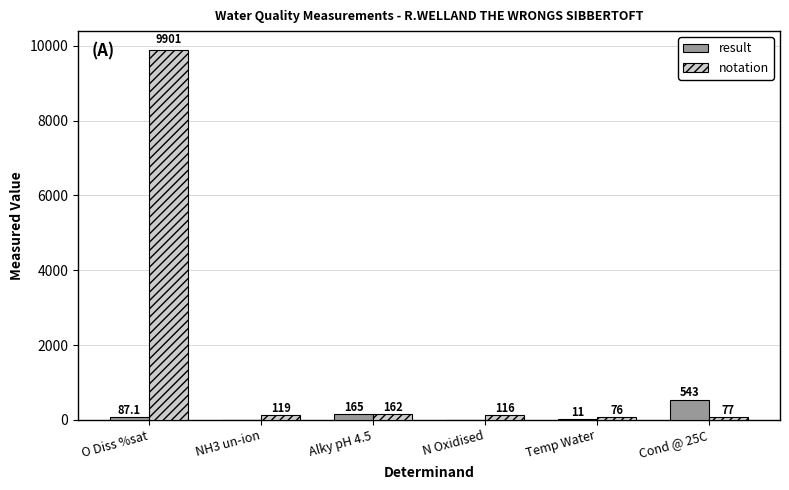

Which label corresponds to the largest value in the chart?

O Diss %sat